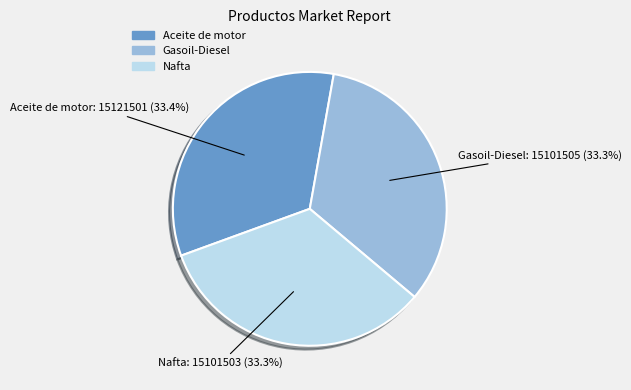

Is there a majority slice in this chart?

No